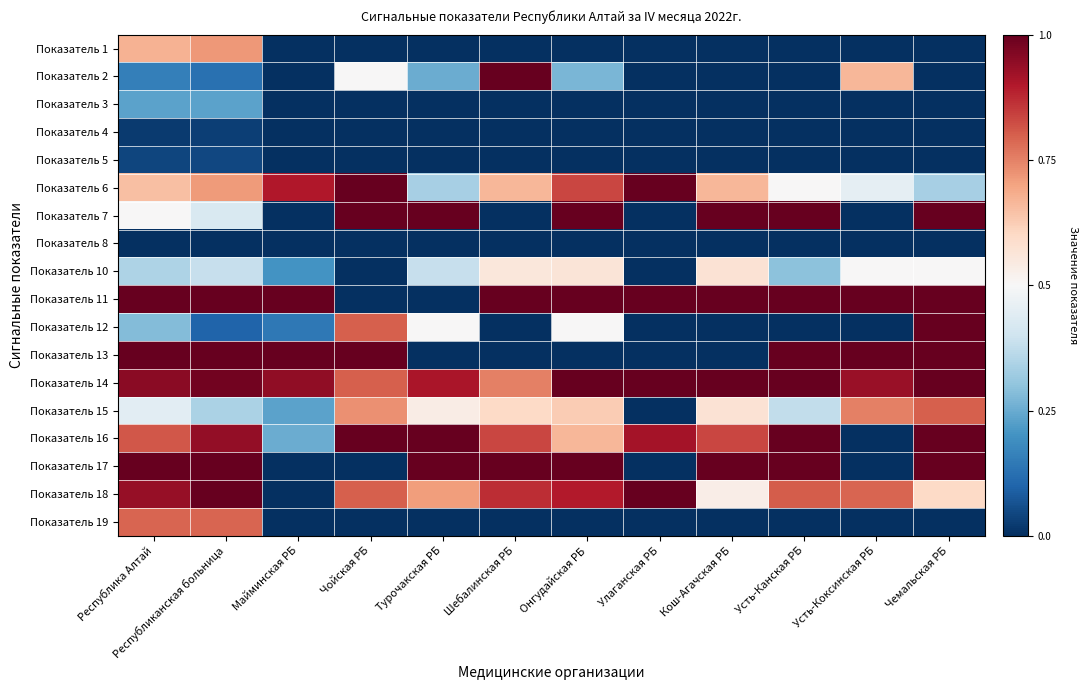

At which category is the sum across all series the highest?

Республика Алтай